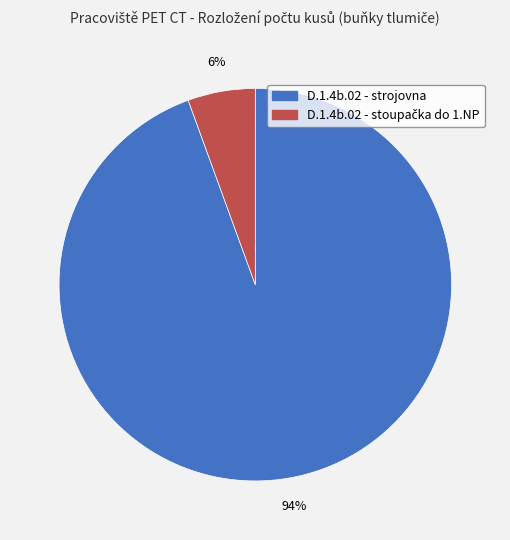

The D.1.4b.02 - strojovna slice represents 94% of the pie. True or false?

True